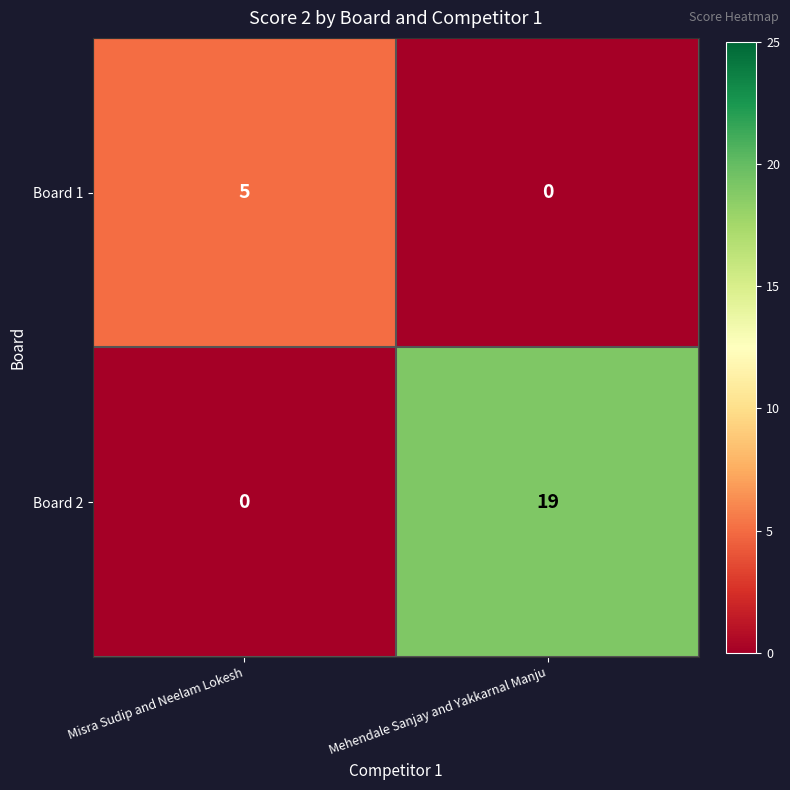

Which series has the largest range (max minus min)?

Board 2